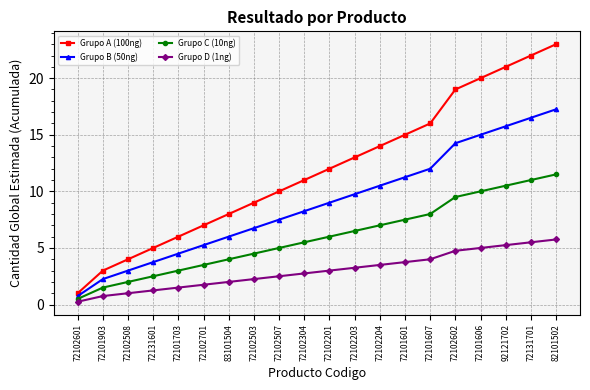

What is the spread (max minus min) of values at 72101606?

15.0